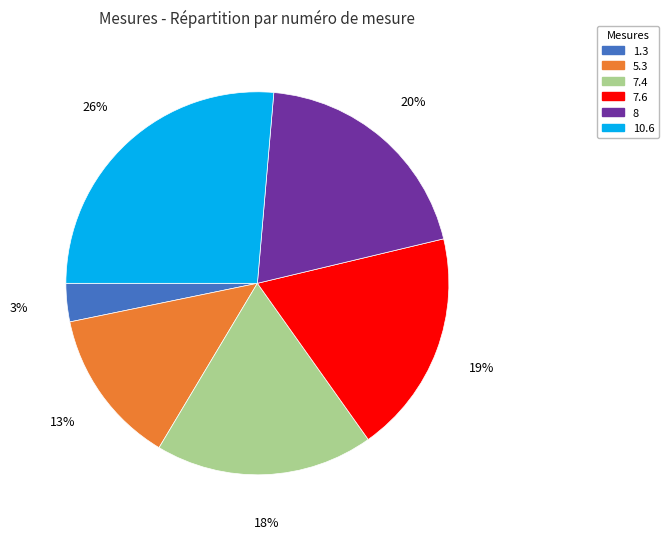

Does any single category account for the majority?

No